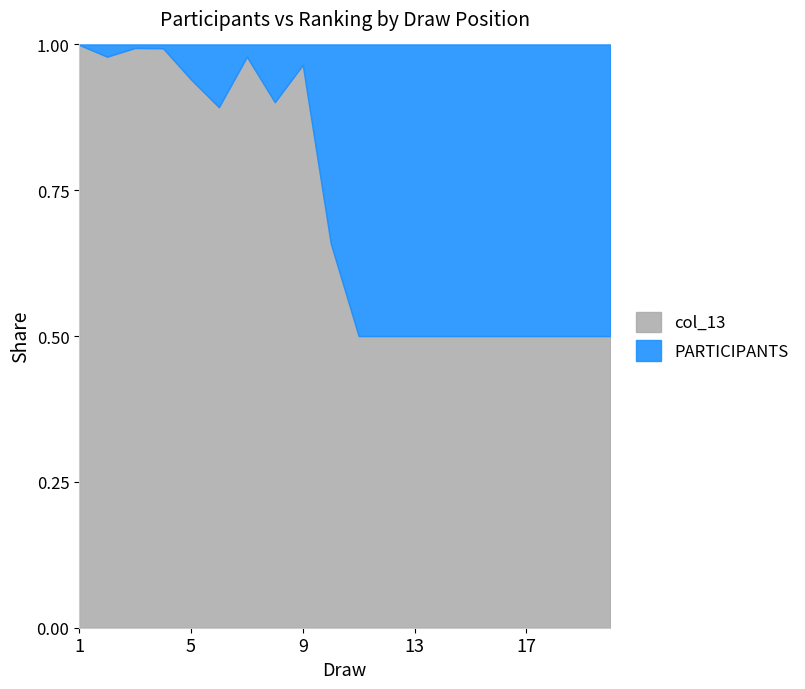

What are all the series names shown in the legend?

col_13, PARTICIPANTS